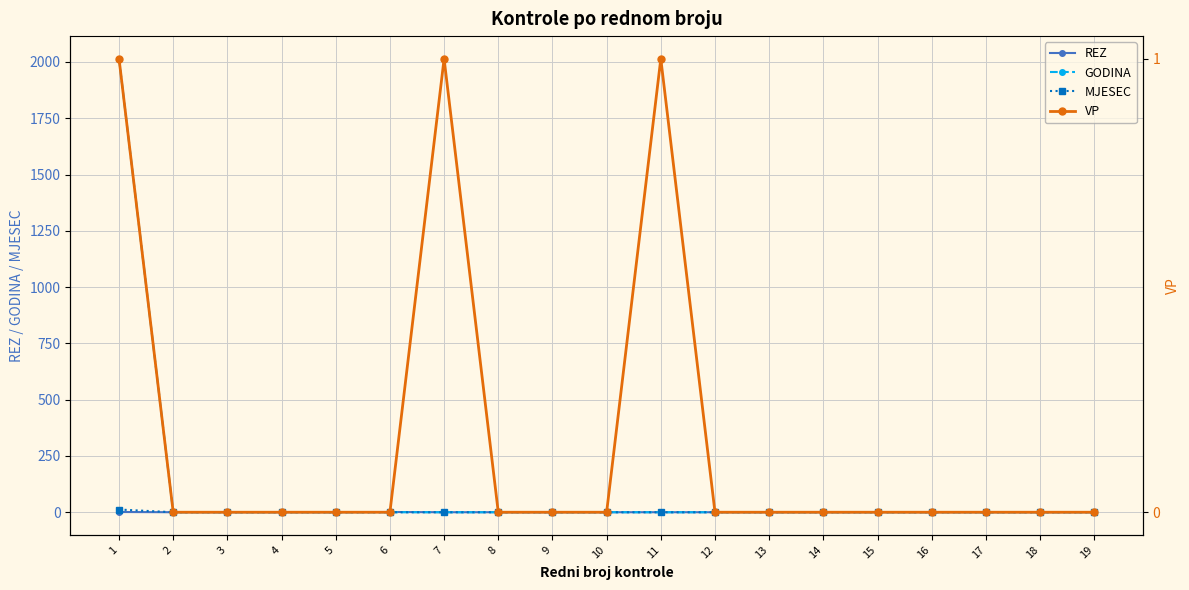

How many lines are shown in the chart?

4